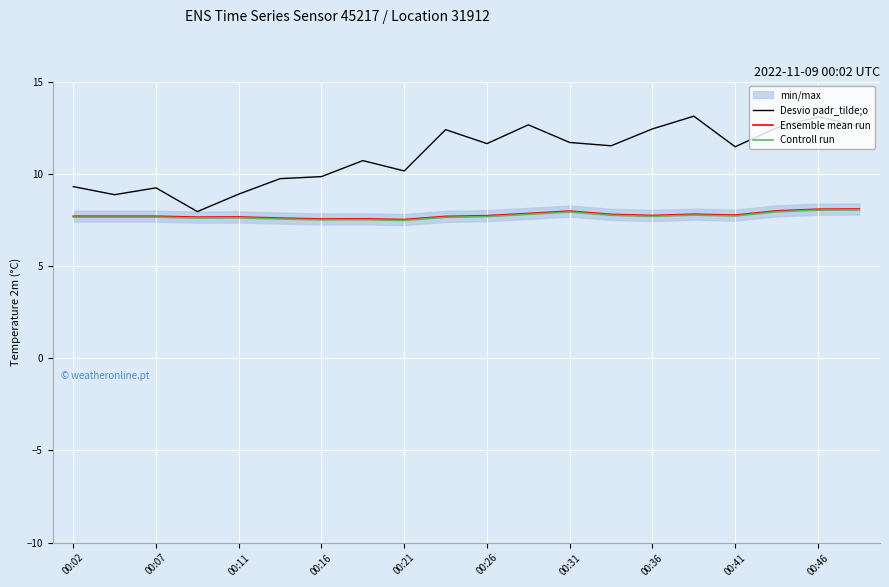

What is the average value of the Ensemble mean run series?

7.8